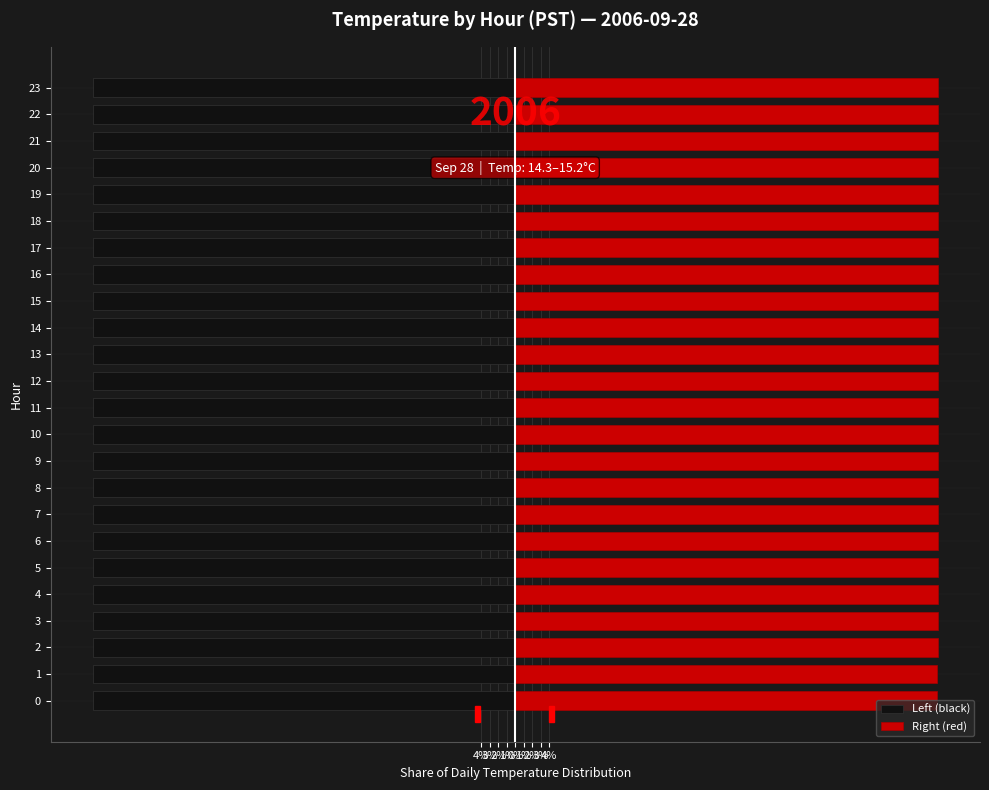

Reading right to left, extract all data points from this chart.

Left (black): -50.0	-50.0	-50.0	-50.0	-50.0	-50.0	-50.0	-50.0	-50.0	-50.0	-50.0	-50.0	-50.0	-50.0	-50.0	-50.0	-50.0	-50.0	-49.9	-49.9	-50.0	-50.0	-50.0	-50.0
Right (red): 50.0	50.0	50.0	50.0	50.0	50.0	50.0	50.0	50.0	50.0	50.0	50.0	50.0	50.0	50.0	50.0	50.0	50.0	50.1	50.1	50.0	50.0	50.0	50.0